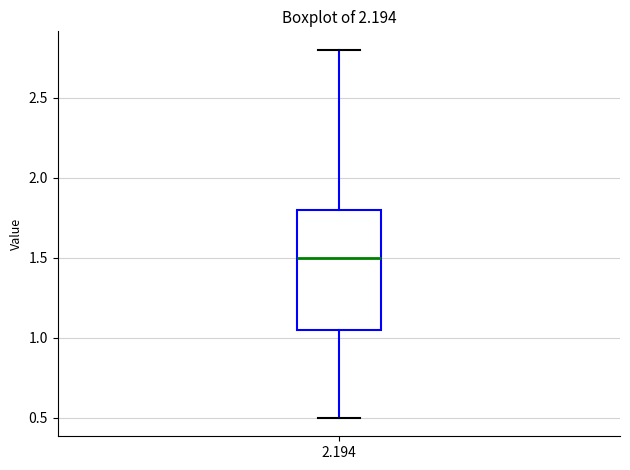

Read this box plot against the y-axis: the position of the median line, the range covered by the box, and the ends of both whiskers. The values are not printed on the chart, so give them approximately, as read against the axis.

median 1.50, box 1.05 to 1.80, whiskers 0.50 to 2.80